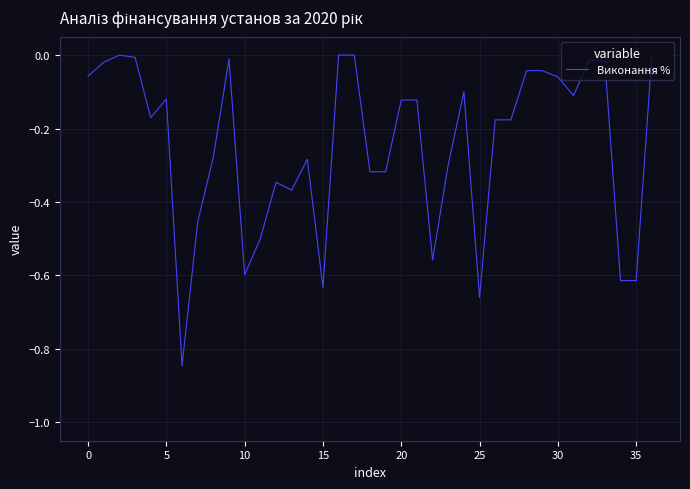

Is this an area chart (filled region under the line)?

No